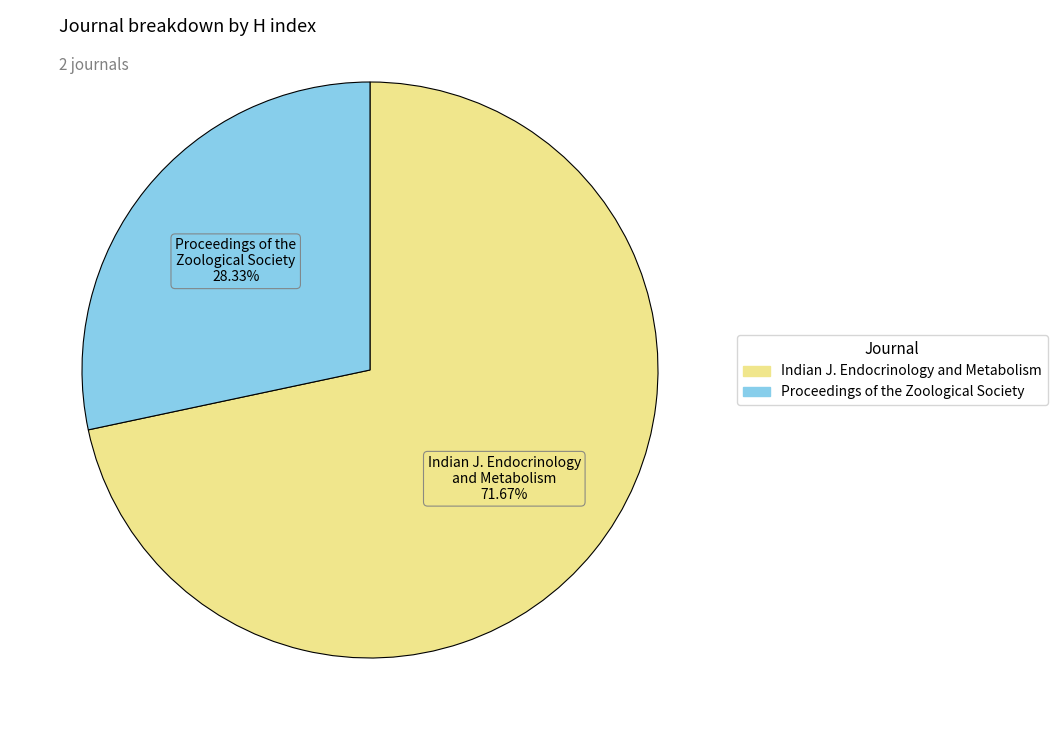

Is there a majority slice in this chart?

Yes